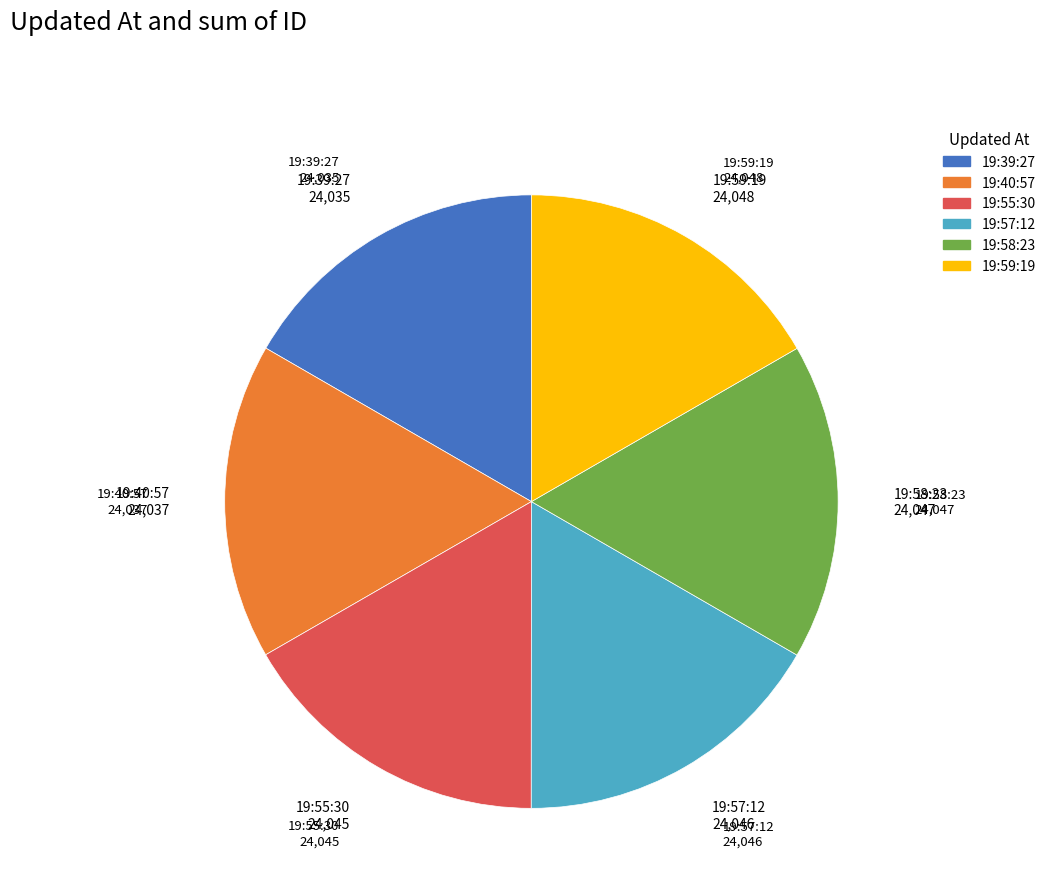

Is there a majority slice in this chart?

No